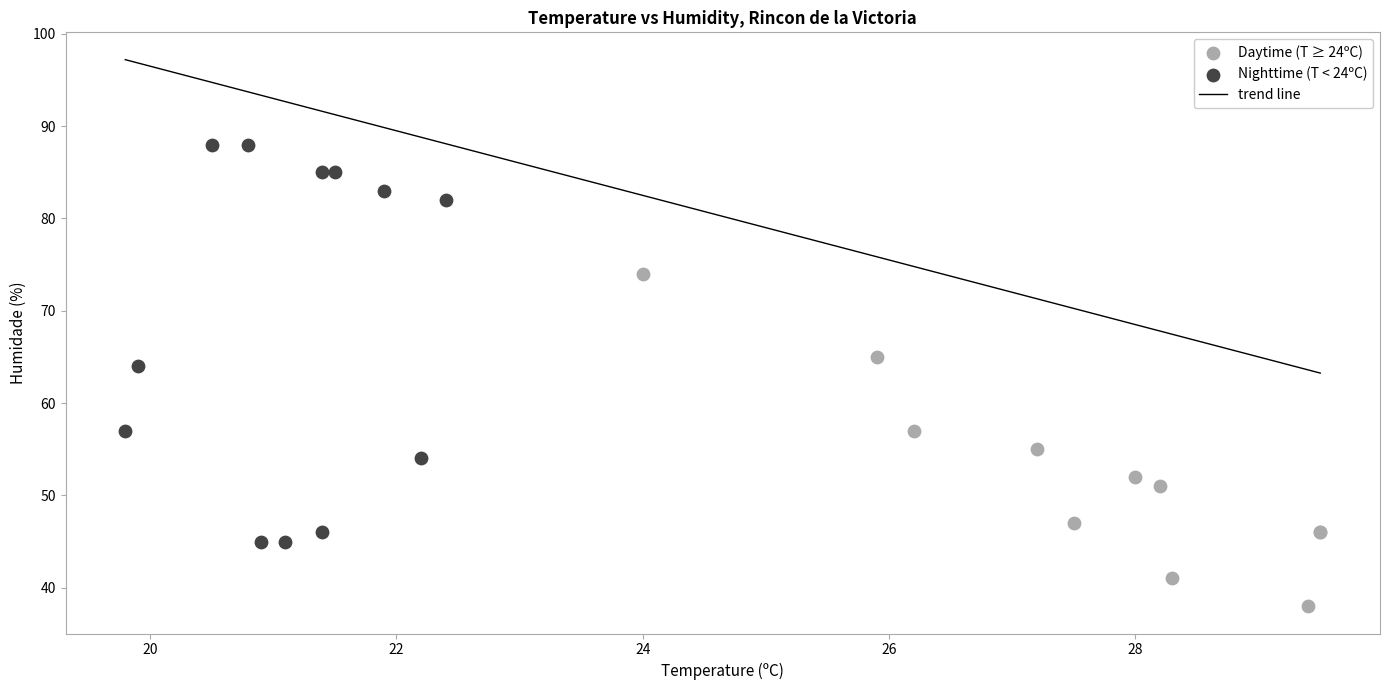

Which series contains the lowest Y value?

Daytime (T ≥ 24ºC)